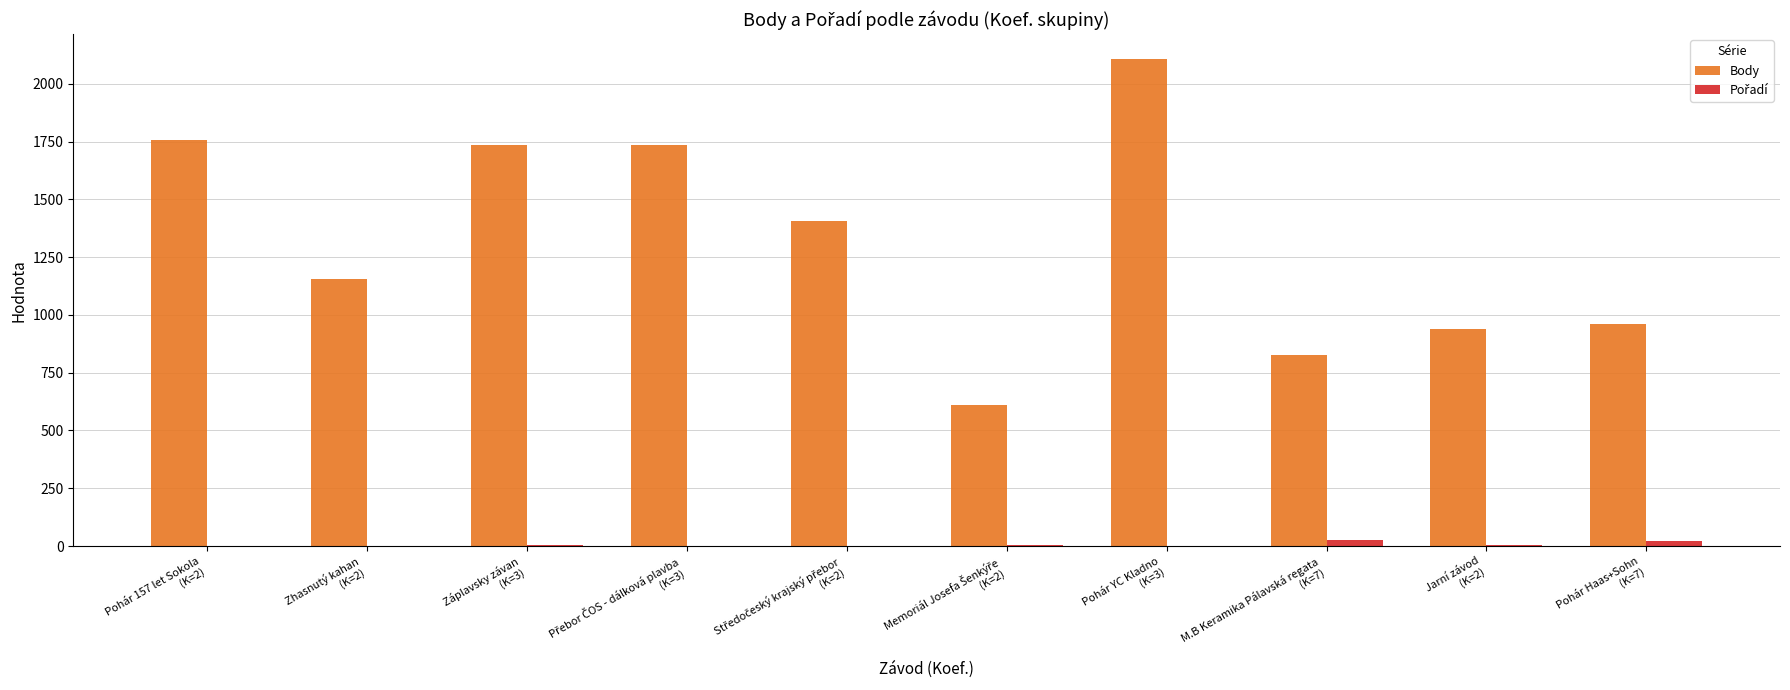

Which series has the largest total across all categories?

Body